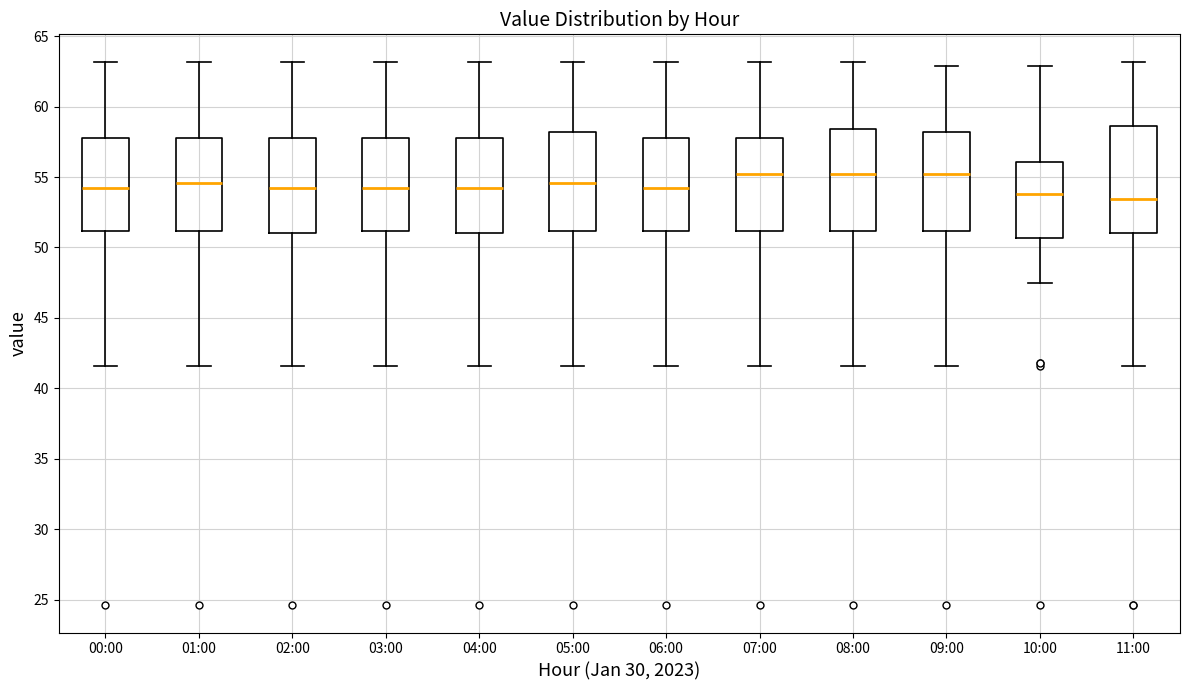

Where is the upper edge of the box for 00:00 on the y-axis? The values are not printed on the chart, so give them approximately, as read against the axis.

58.0